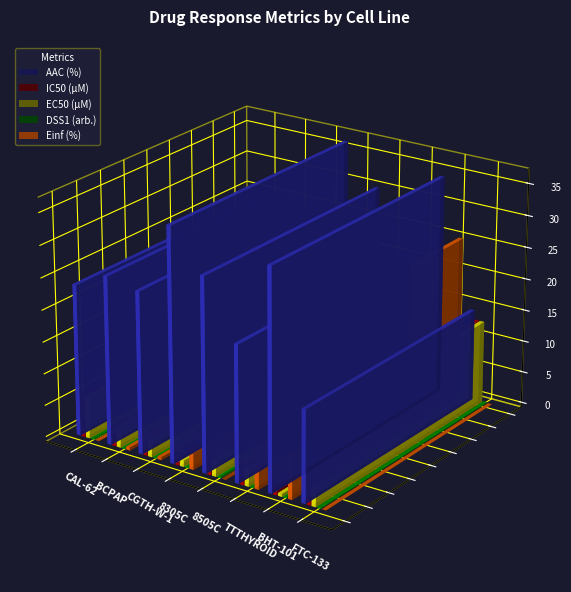

Reading left to right, what are all the values shown in this chart?

AAC (%): CAL-62=23.8	BCPAP=26.4	CGTH-W-1=25.4	8305C=36.6	8505C=30.3	TTTHYROID=21.4	BHT-101=34.5	FTC-133=14.5
IC50 (µM): CAL-62=6.5	BCPAP=3.2	CGTH-W-1=3.5	8305C=1.1	8505C=2.4	TTTHYROID=5.3	BHT-101=1.2	FTC-133=13.0
EC50 (µM): CAL-62=6.5	BCPAP=3.2	CGTH-W-1=3.5	8305C=1.0	8505C=2.4	TTTHYROID=4.4	BHT-101=0.4	FTC-133=13.0
DSS1 (arb.): CAL-62=0.2	BCPAP=0.2	CGTH-W-1=0.2	8305C=0.3	8505C=0.3	TTTHYROID=0.2	BHT-101=0.3	FTC-133=0.1
Einf (%): CAL-62=0.0	BCPAP=0.5	CGTH-W-1=0.4	8305C=2.6	8505C=0.0	TTTHYROID=10.0	BHT-101=25.4	FTC-133=0.0